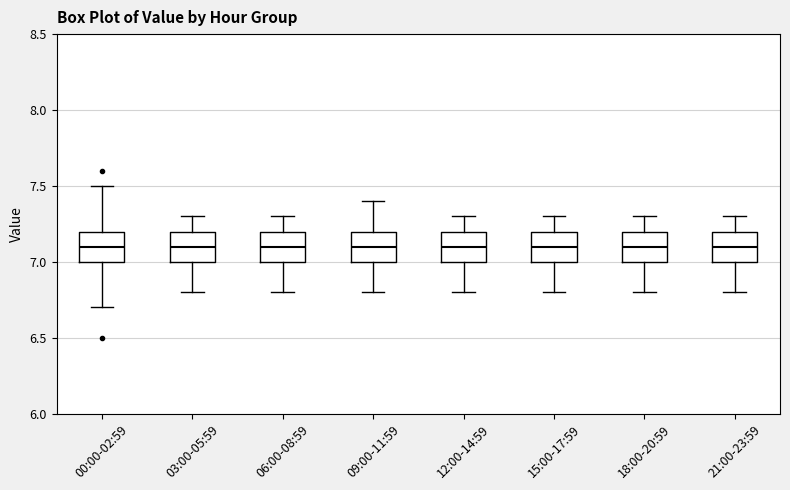

Reading left to right, read every box against the y-axis: the position of its median line, the range the box covers, and the ends of its whiskers. The values are not printed on the chart, so give them approximately, as read against the axis.

00:00-02:59: median 7.1, box 7.0 to 7.2, whiskers 6.7 to 7.5
03:00-05:59: median 7.1, box 7.0 to 7.2, whiskers 6.8 to 7.3
06:00-08:59: median 7.1, box 7.0 to 7.2, whiskers 6.8 to 7.3
09:00-11:59: median 7.1, box 7.0 to 7.2, whiskers 6.8 to 7.4
12:00-14:59: median 7.1, box 7.0 to 7.2, whiskers 6.8 to 7.3
15:00-17:59: median 7.1, box 7.0 to 7.2, whiskers 6.8 to 7.3
18:00-20:59: median 7.1, box 7.0 to 7.2, whiskers 6.8 to 7.3
21:00-23:59: median 7.1, box 7.0 to 7.2, whiskers 6.8 to 7.3